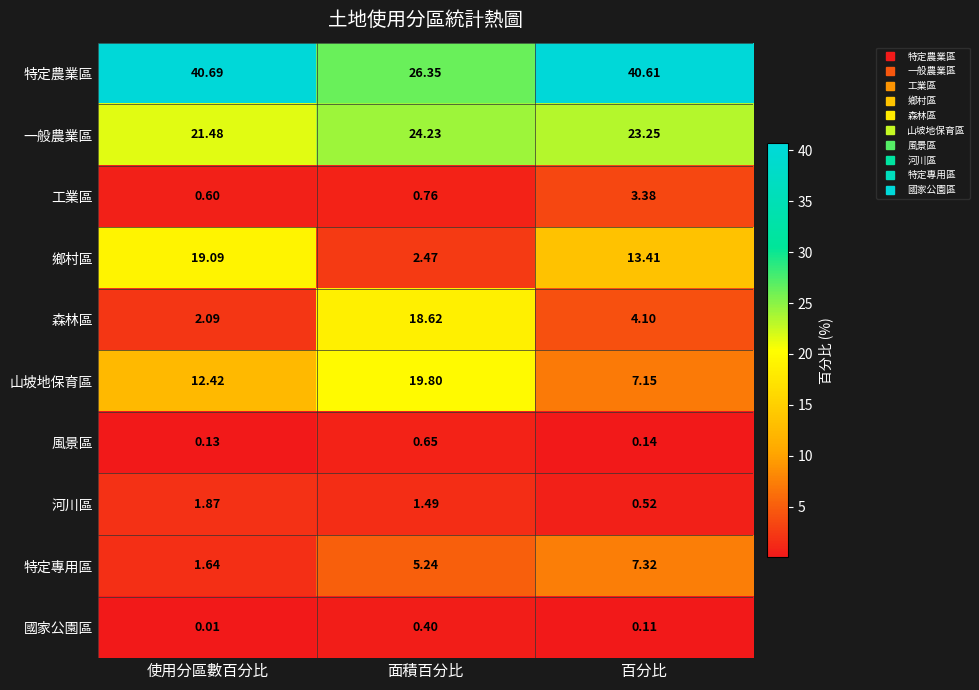

Where is 國家公園區 nearest to the value 0?

使用分區數百分比